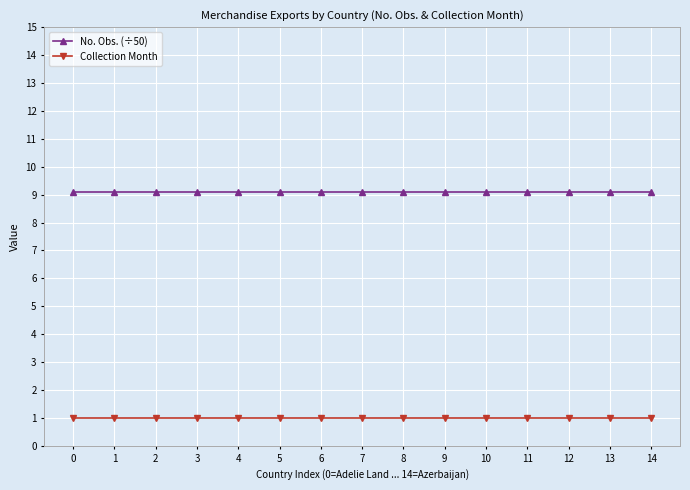

What is the spread (max minus min) of values at 13?

8.1